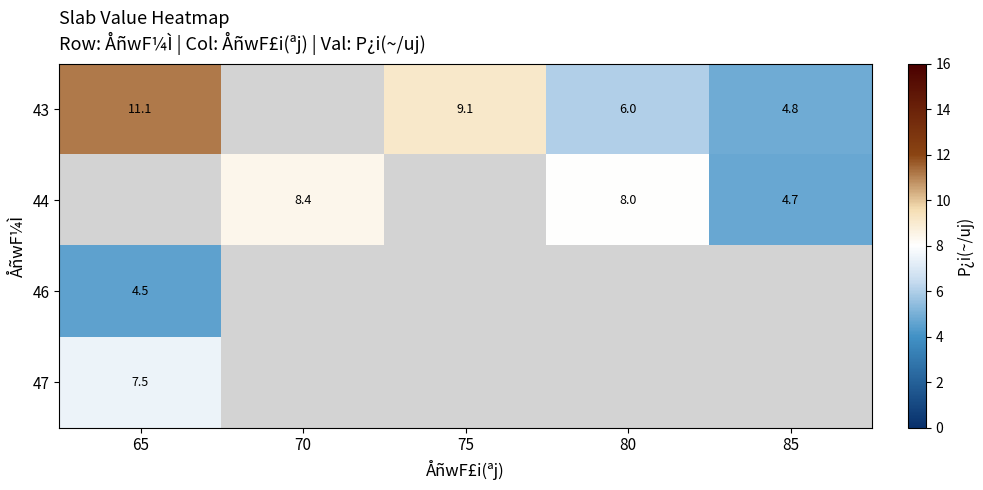

At which label is 47 closest to 7?

65